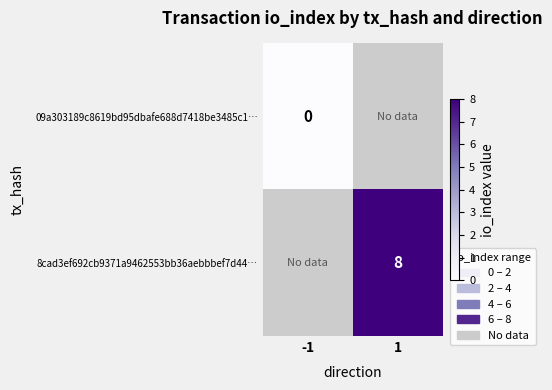

Is it true that 8cad3ef692cb9371a9462553bb36aebbbef7d44… equals 13 at 1?

False